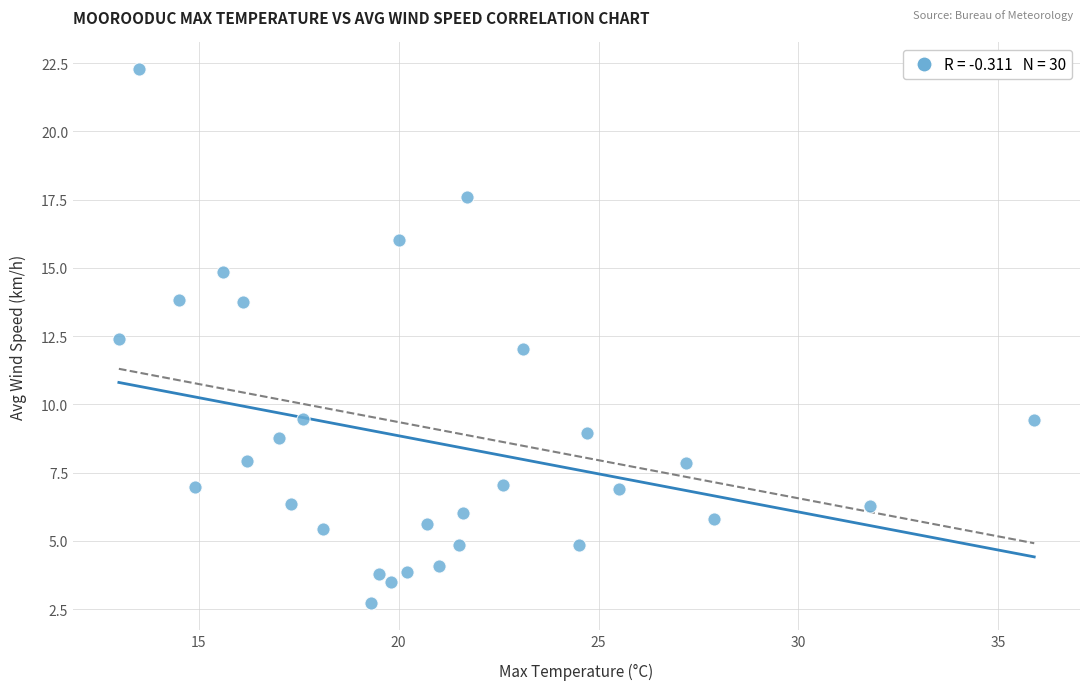

What is the range of Y values (max minus min)?

19.6